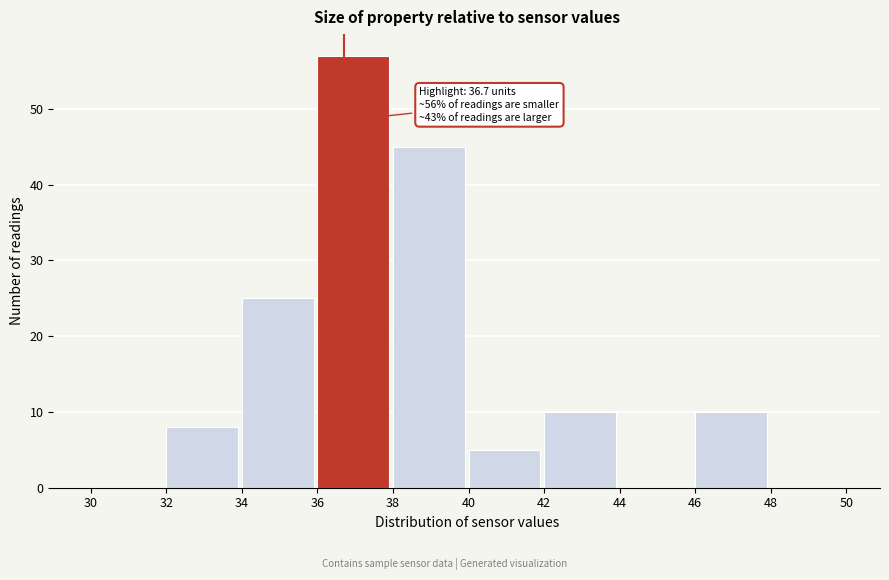

Over which range of the x-axis is the bar tallest?

36 to 38